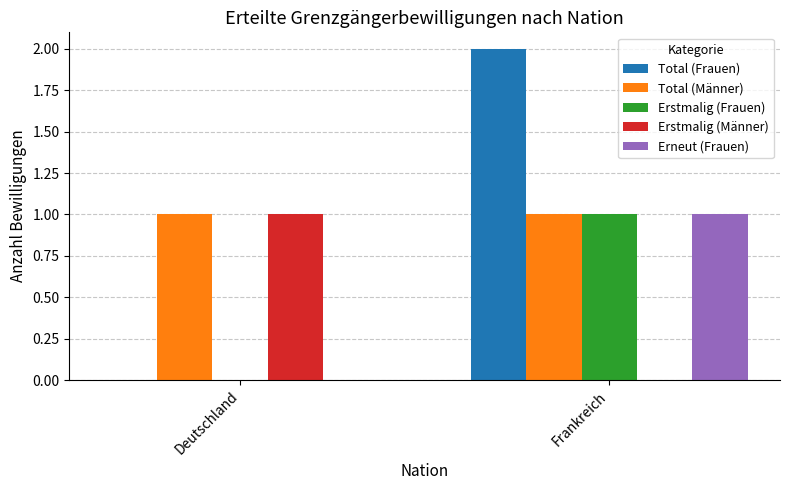

Where is Erstmalig (Frauen) nearest to the value 0?

Deutschland